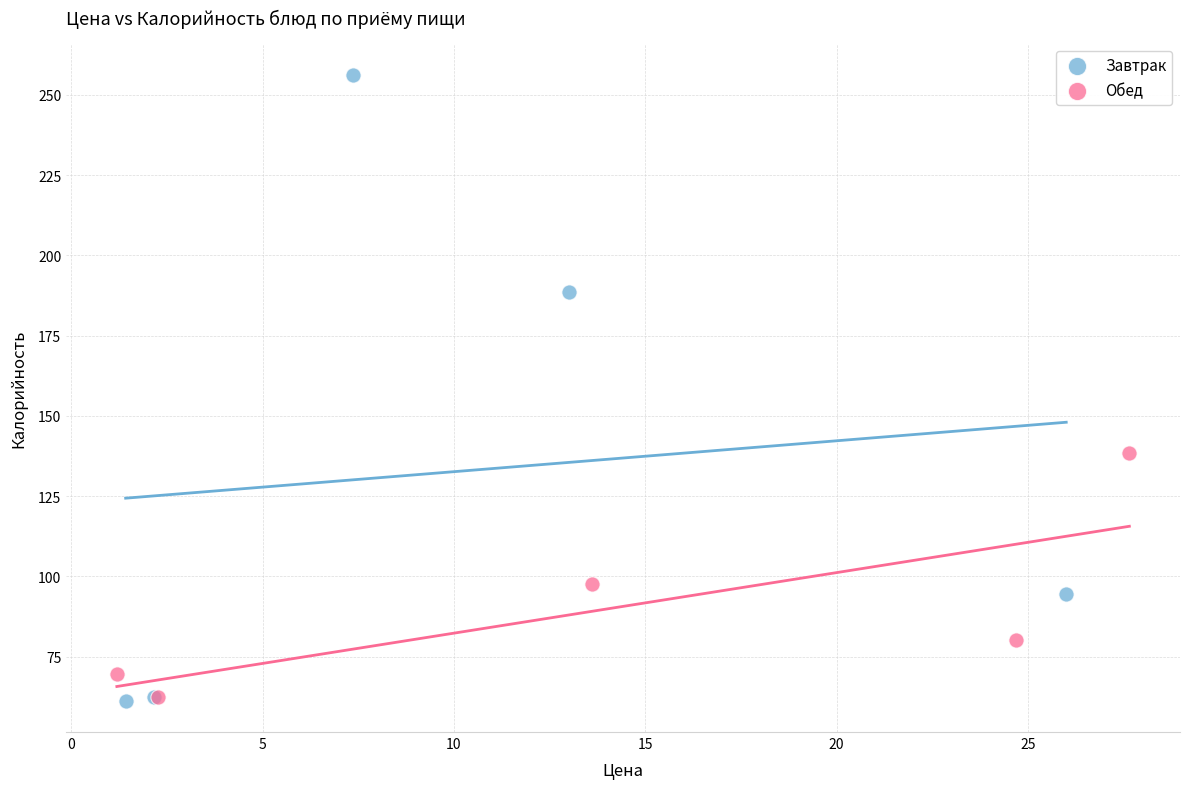

Which series has the largest Y range (max minus min)?

Завтрак